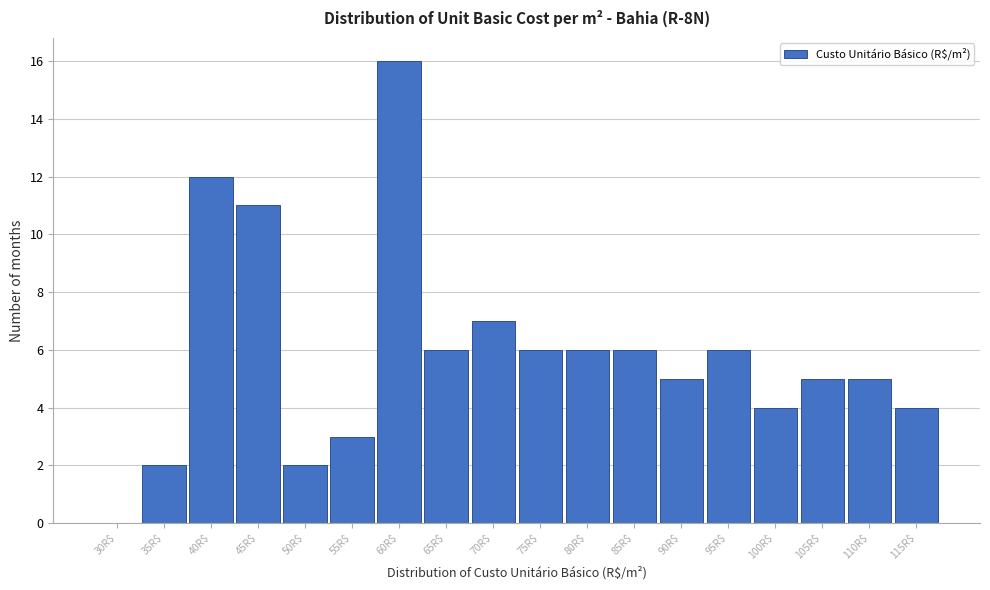

True or false: the data shows 7 at 90R$.

False